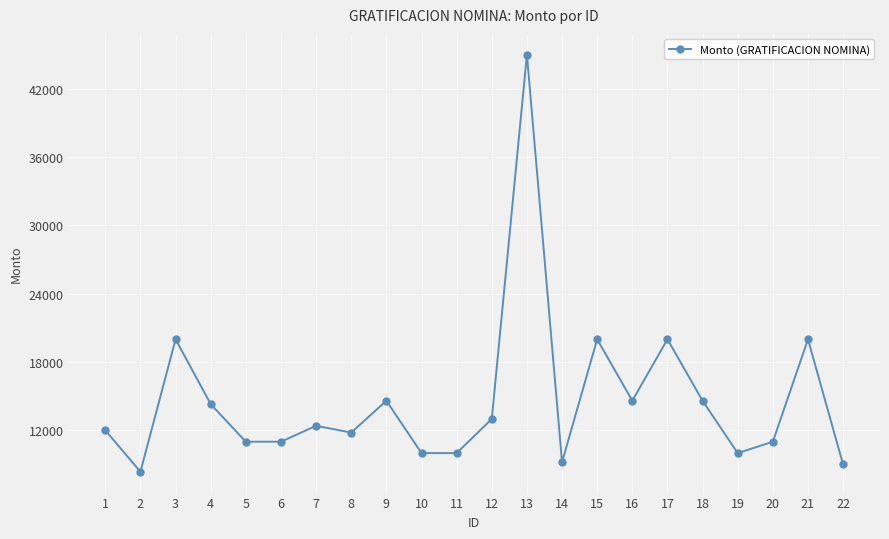

How many values are below 12400?

11